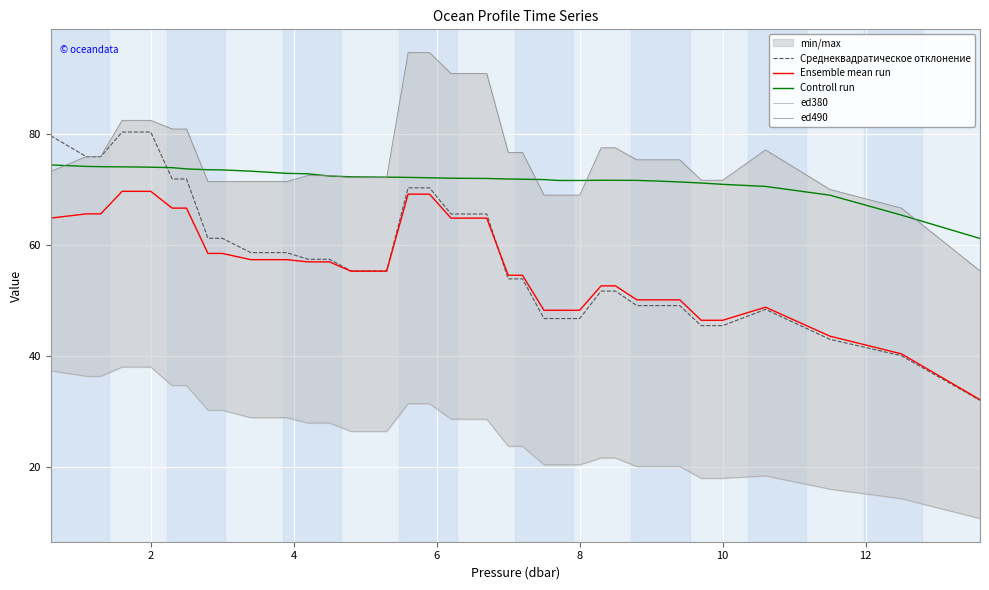

How many data points does each series have?

39